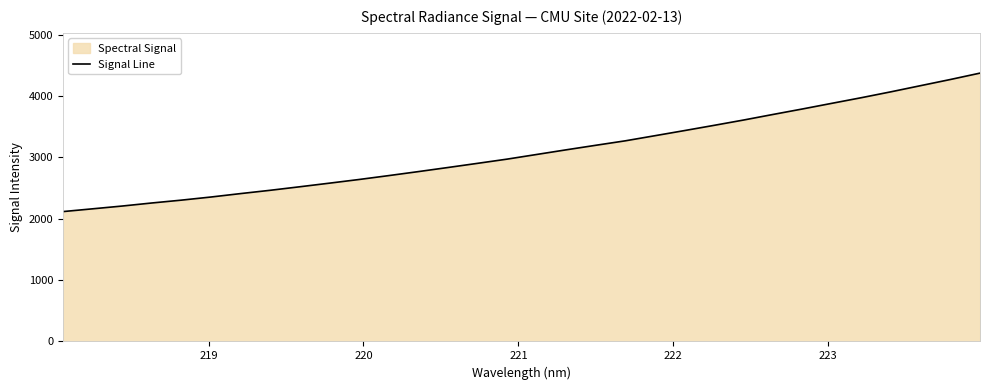

What is the maximum value shown in the chart?

4371.2